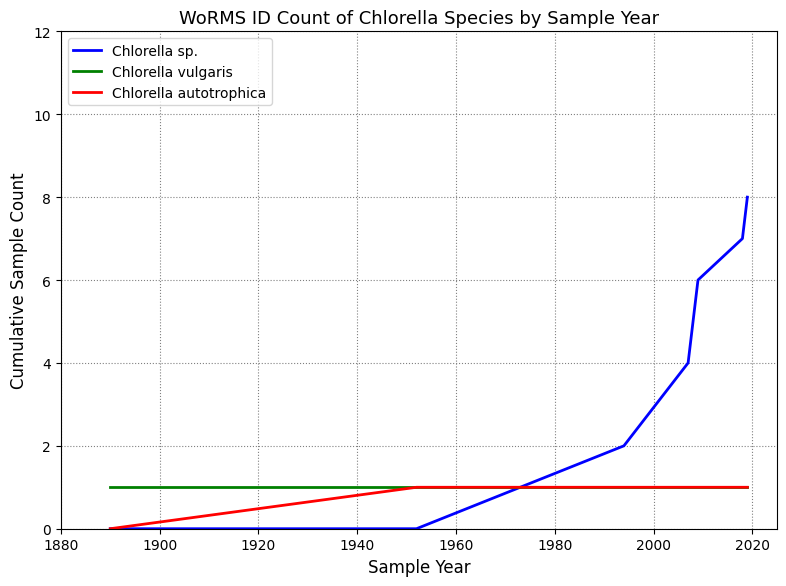

Which series has the largest total across all categories?

Chlorella sp.